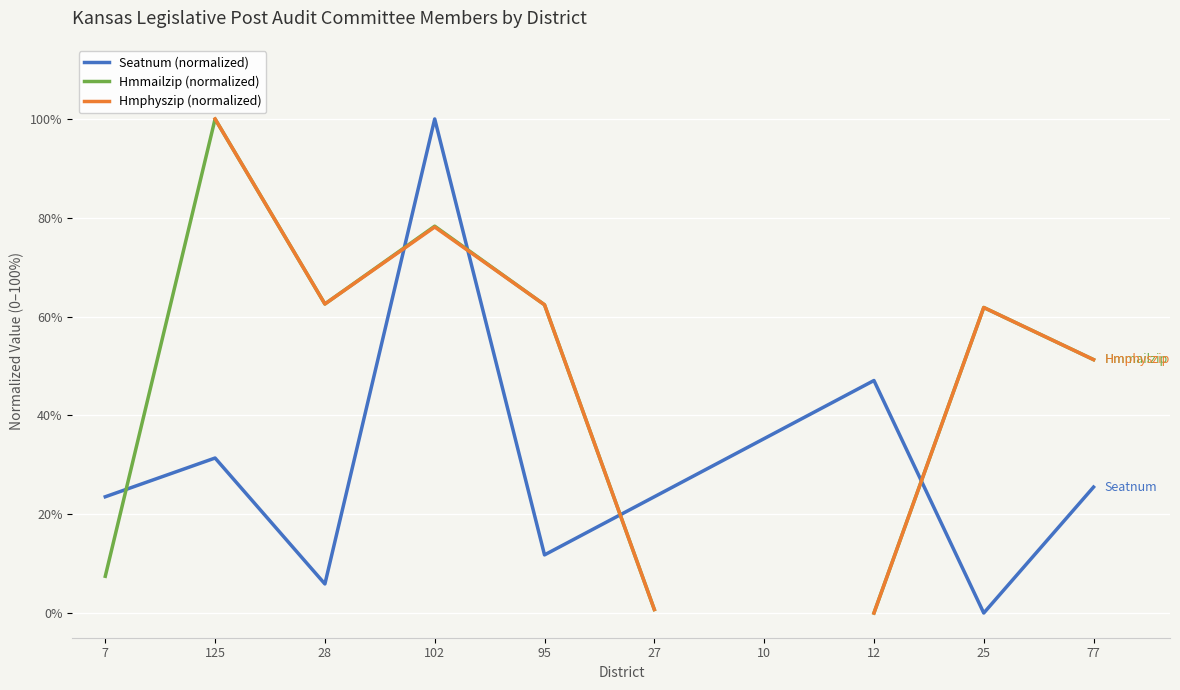

How many interior local valleys does the Seatnum (normalized) series have?

3